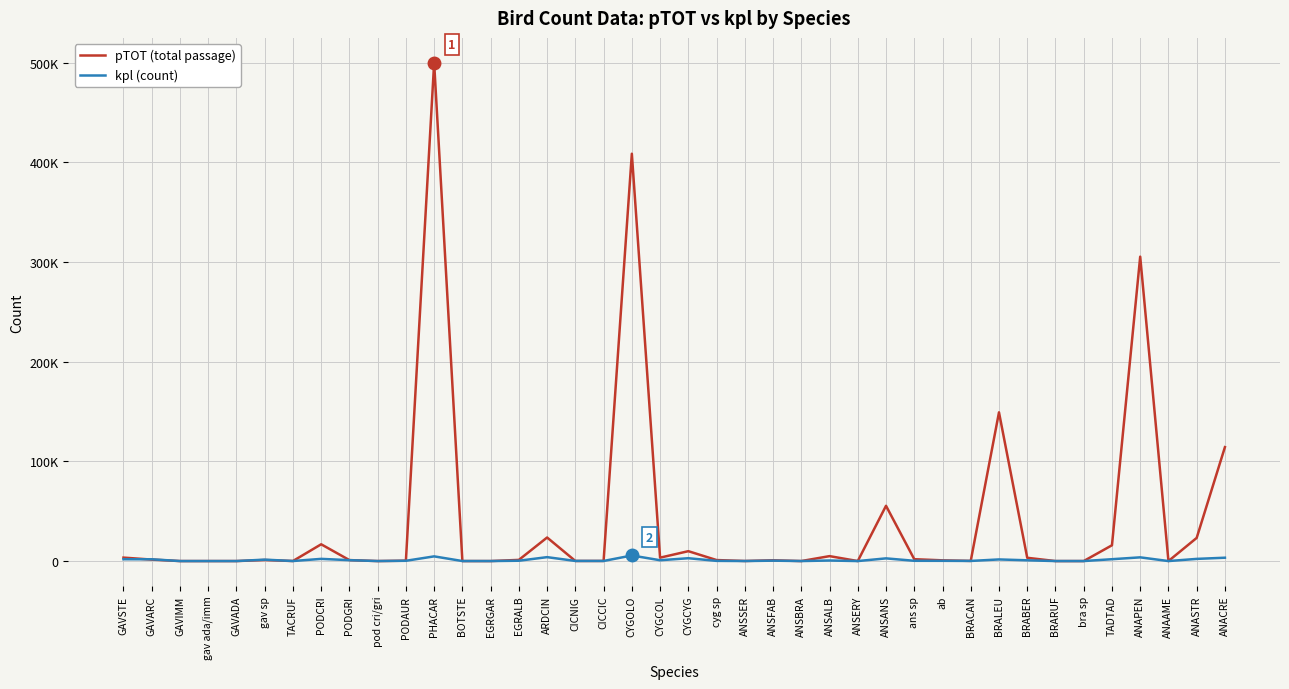

The kpl (count) series shows 361 at CYGCOL. True or false?

False